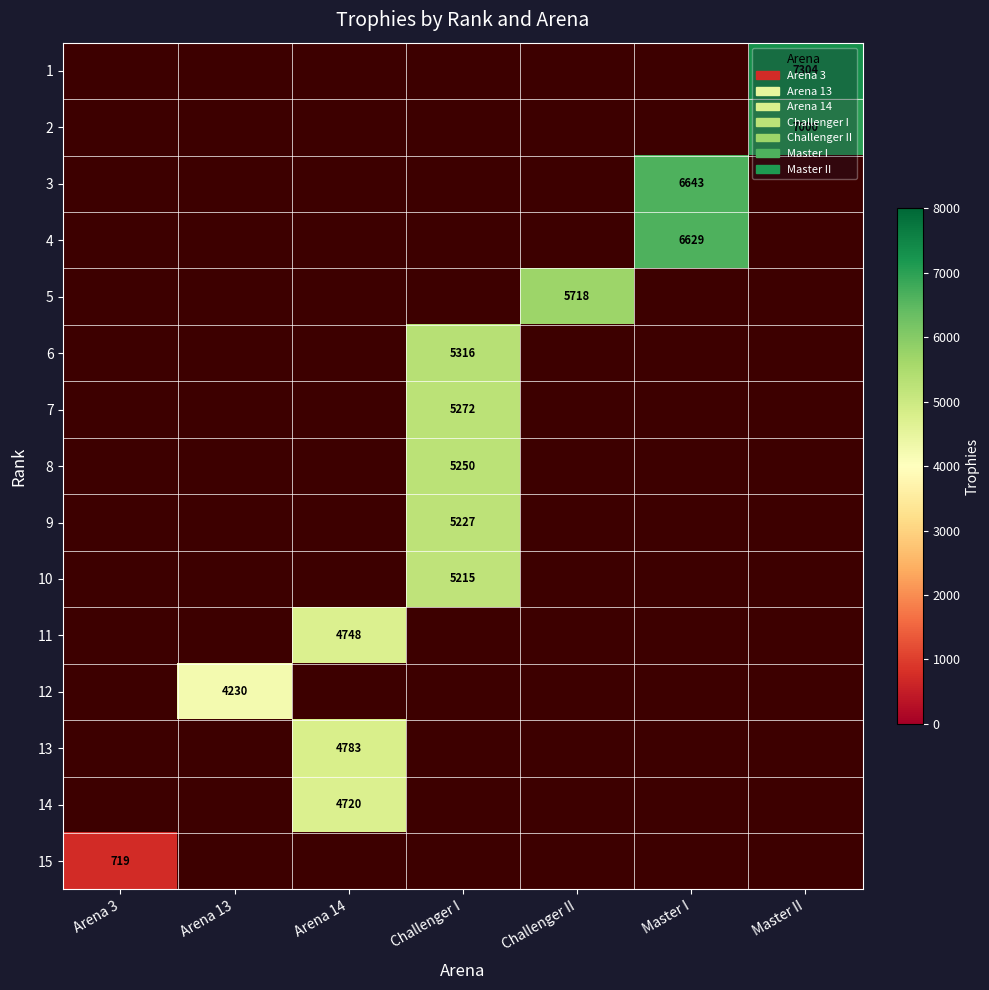

The 6 series shows 5316 at Challenger I. True or false?

True